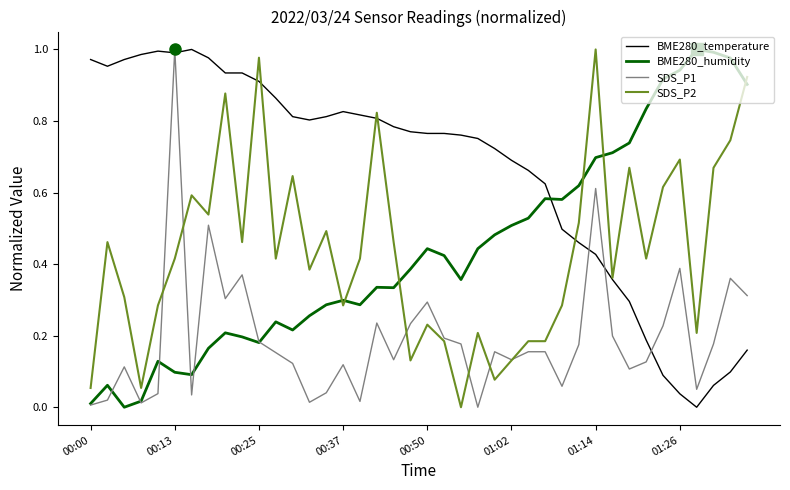

True or false: BME280_humidity has more than 1 interior local peaks.

True